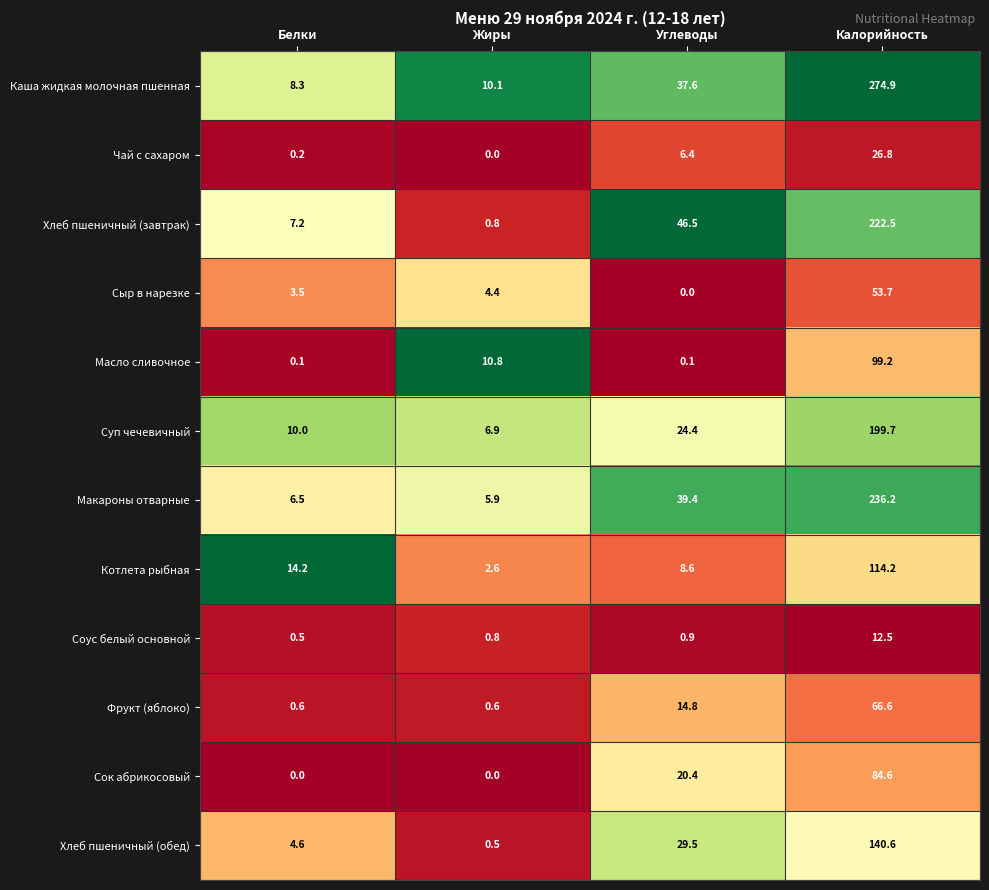

What is the total value across all series at Белки?

55.7